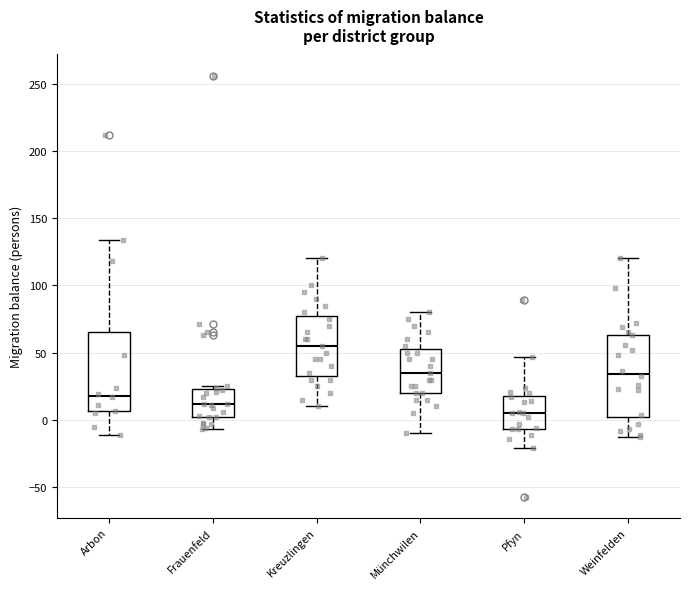

Which box's median line is the lowest?

Pfyn